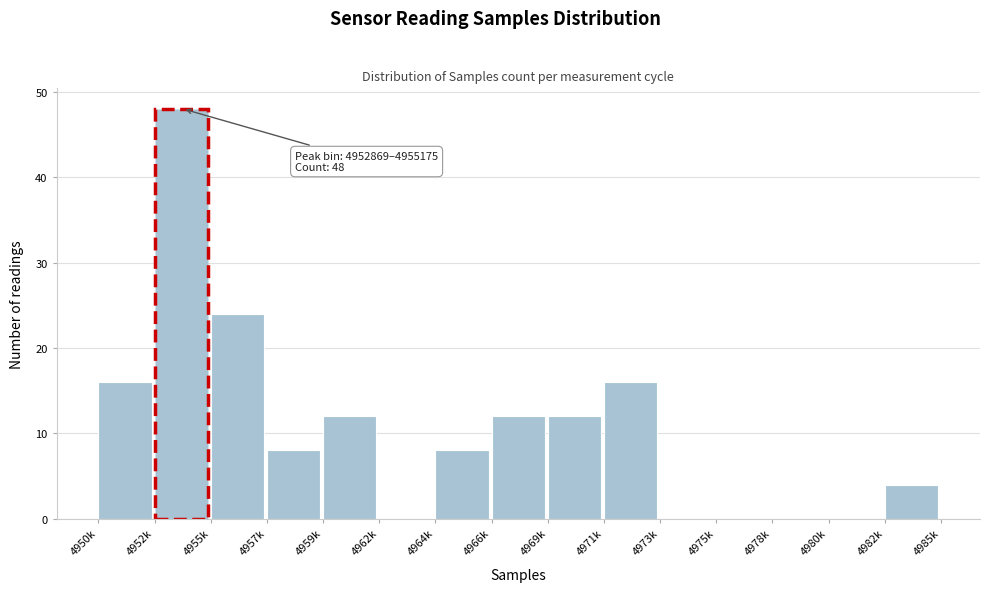

Reading right to left, transcribe all the data shown in this chart.

4982k=4	4980k=0	4978k=0	4975k=0	4973k=0	4971k=16	4969k=12	4966k=12	4964k=8	4962k=0	4959k=12	4957k=8	4955k=24	4952k=48	4950k=16